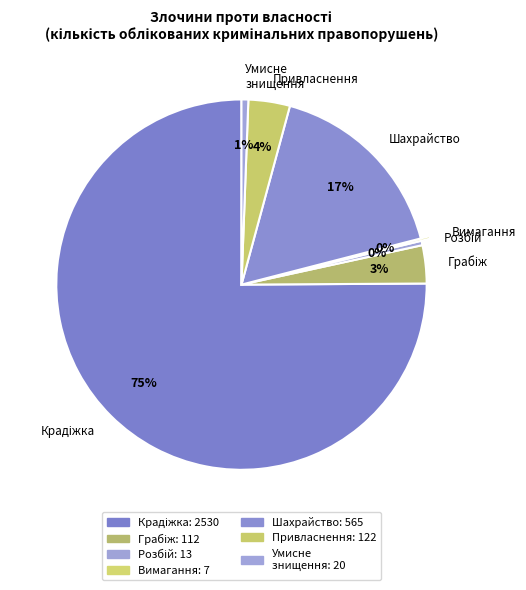

True or false: Привласнення accounts for 4% of the total.

True